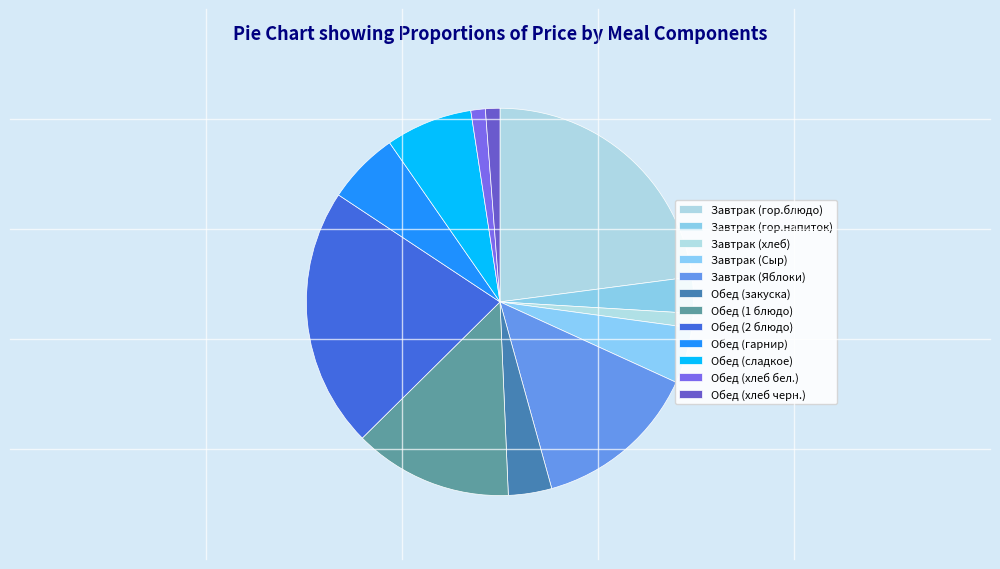

Is it true that Завтрак (гор.напиток) is 3% of the pie?

True